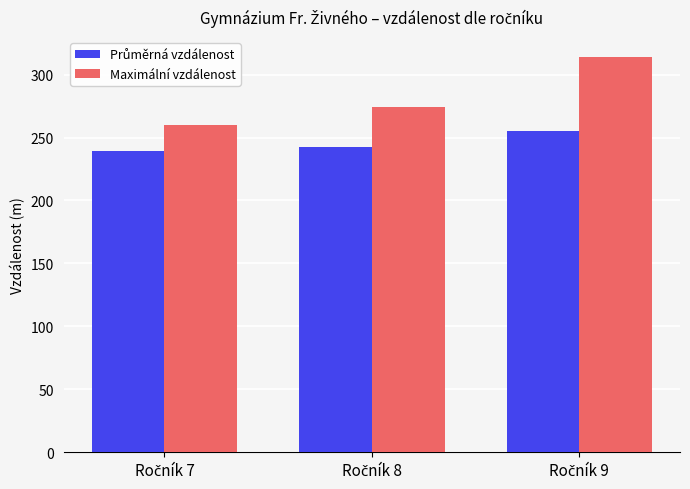

Which series has the largest total across all categories?

Maximální vzdálenost